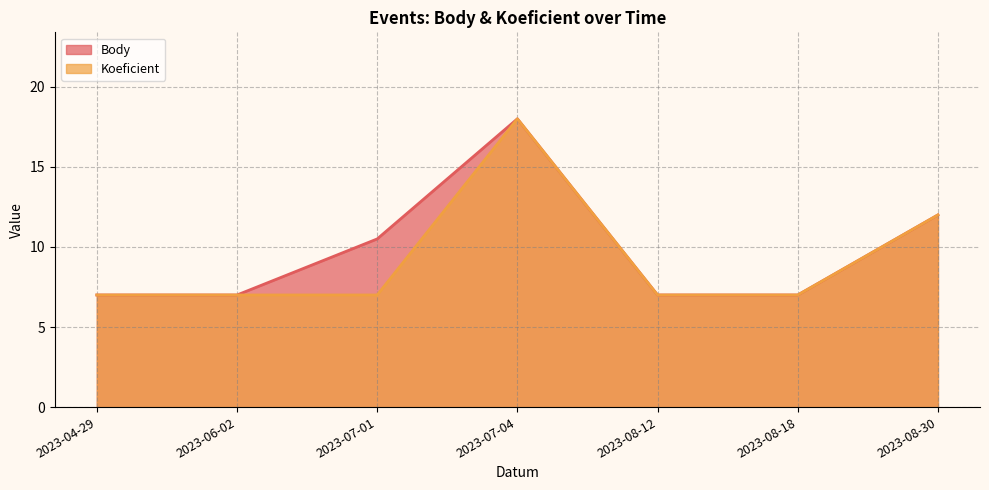

What is the smallest value displayed?

7.0